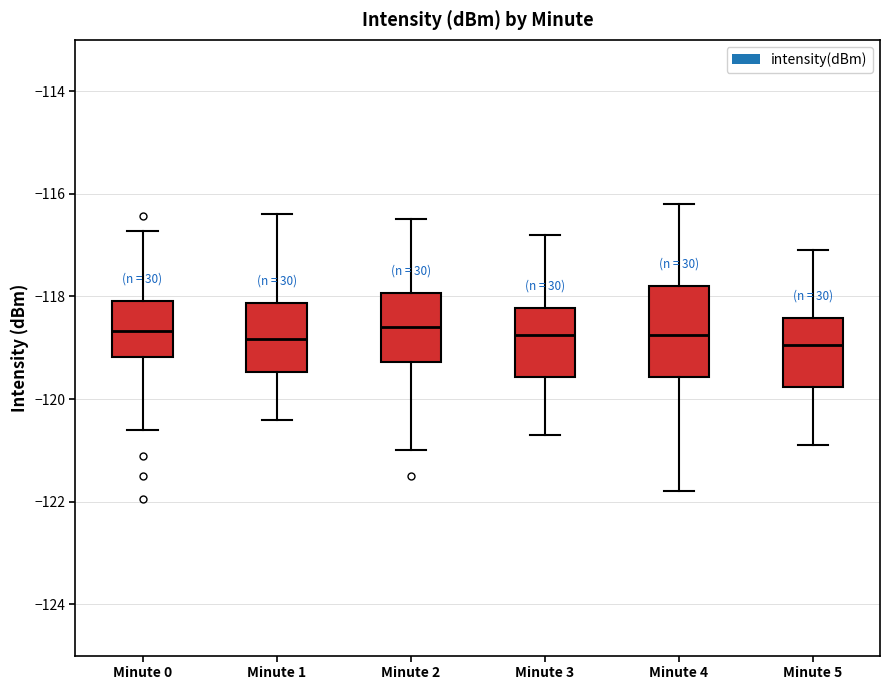

Where does the median line of the box for Minute 4 sit on the y-axis? The values are not printed on the chart, so give them approximately, as read against the axis.

-118.8